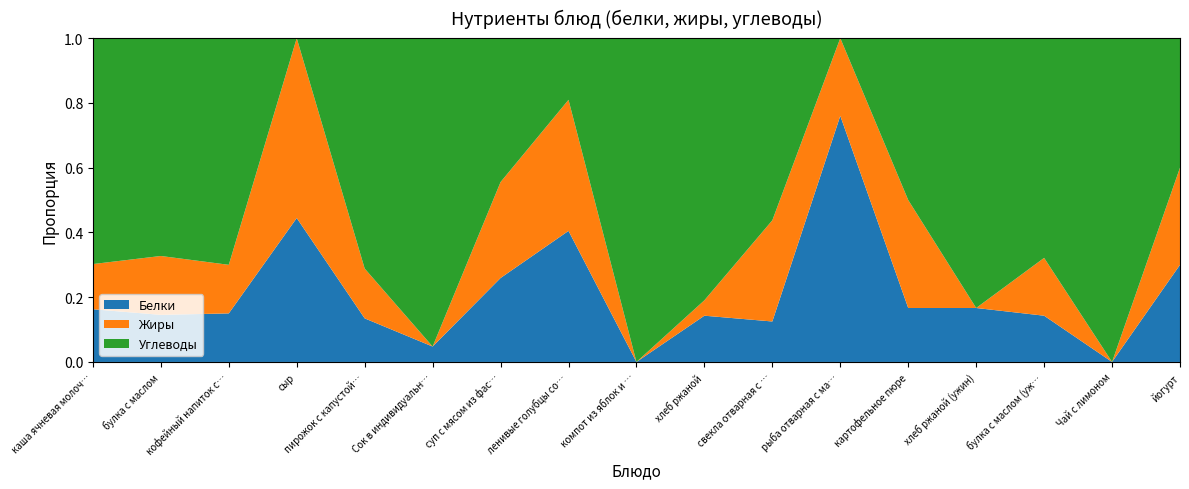

Is it true that Белки equals 0.2 at булка с маслом (уж…?

False